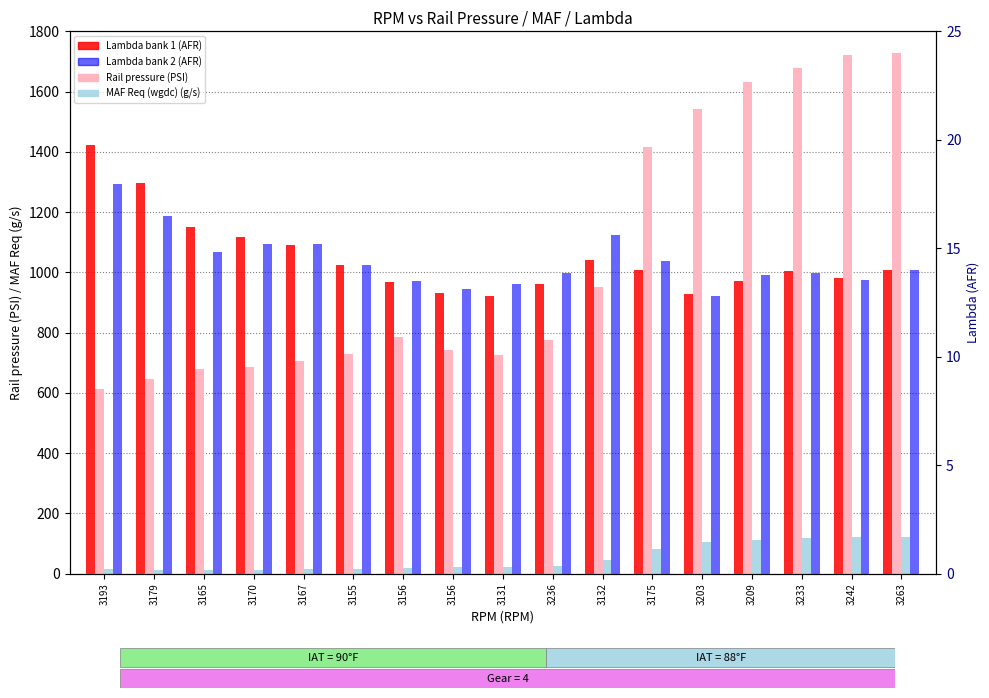

Which label corresponds to the smallest value in the chart?

3165